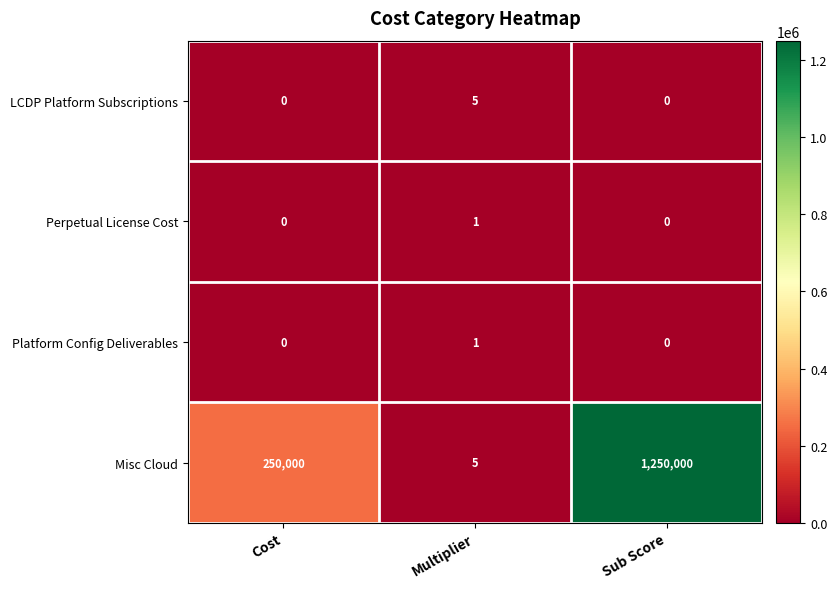

Reading left to right, list all the values displayed in this chart.

LCDP Platform Subscriptions: Cost=0	Multiplier=5	Sub Score=0
Perpetual License Cost: Cost=0	Multiplier=1	Sub Score=0
Platform Config Deliverables: Cost=0	Multiplier=1	Sub Score=0
Misc Cloud: Cost=250000	Multiplier=5	Sub Score=1250000